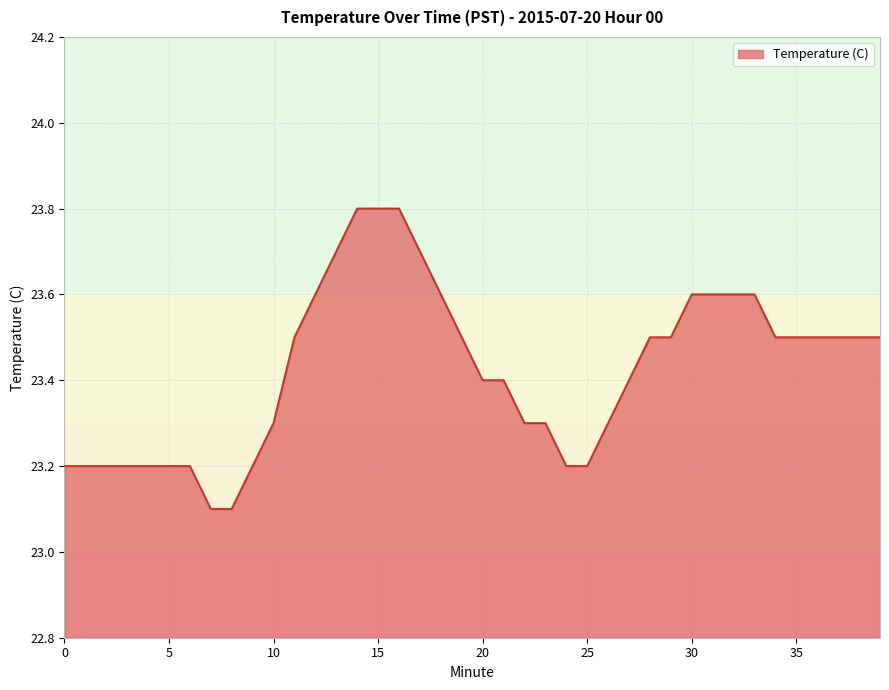

What is the difference between the maximum and minimum values?

0.7